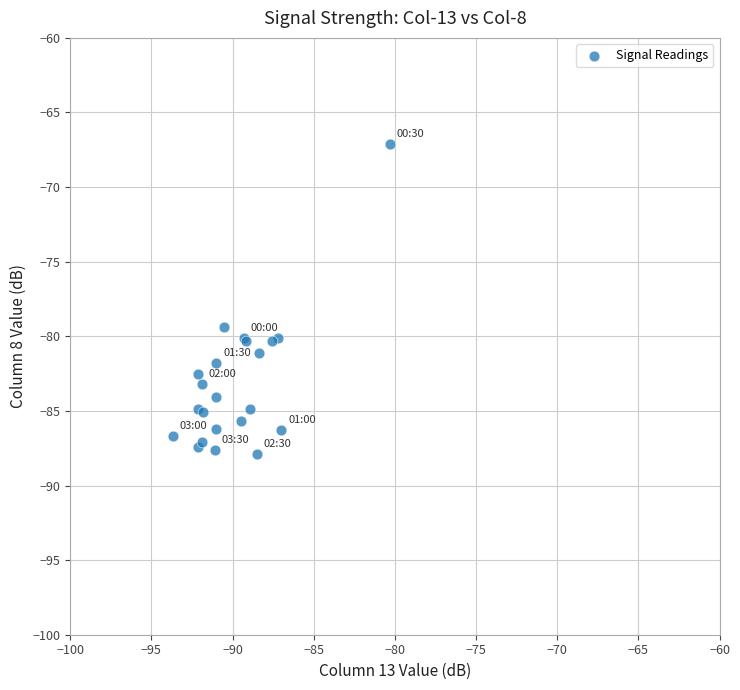

What Y value in the scatter plot is closest to -77?

-79.4